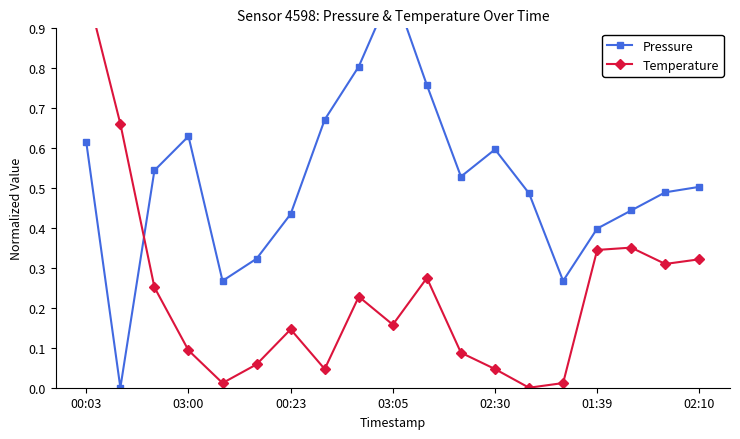

Is the value of Pressure at 17 greater than the value of Temperature at 02:30?

Yes